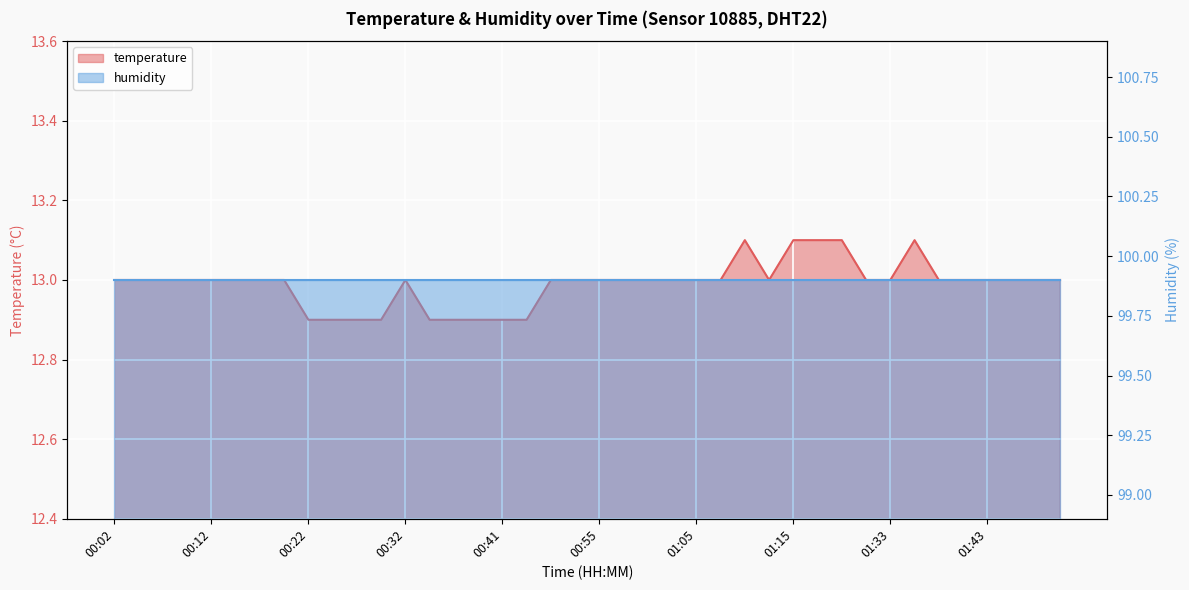

Does the chart display data point markers on the line(s)?

No